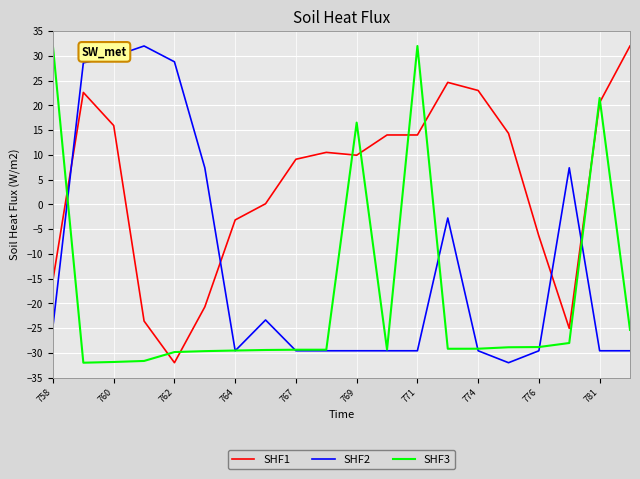

True or false: SHF1 and SHF2 cross at least once.

True